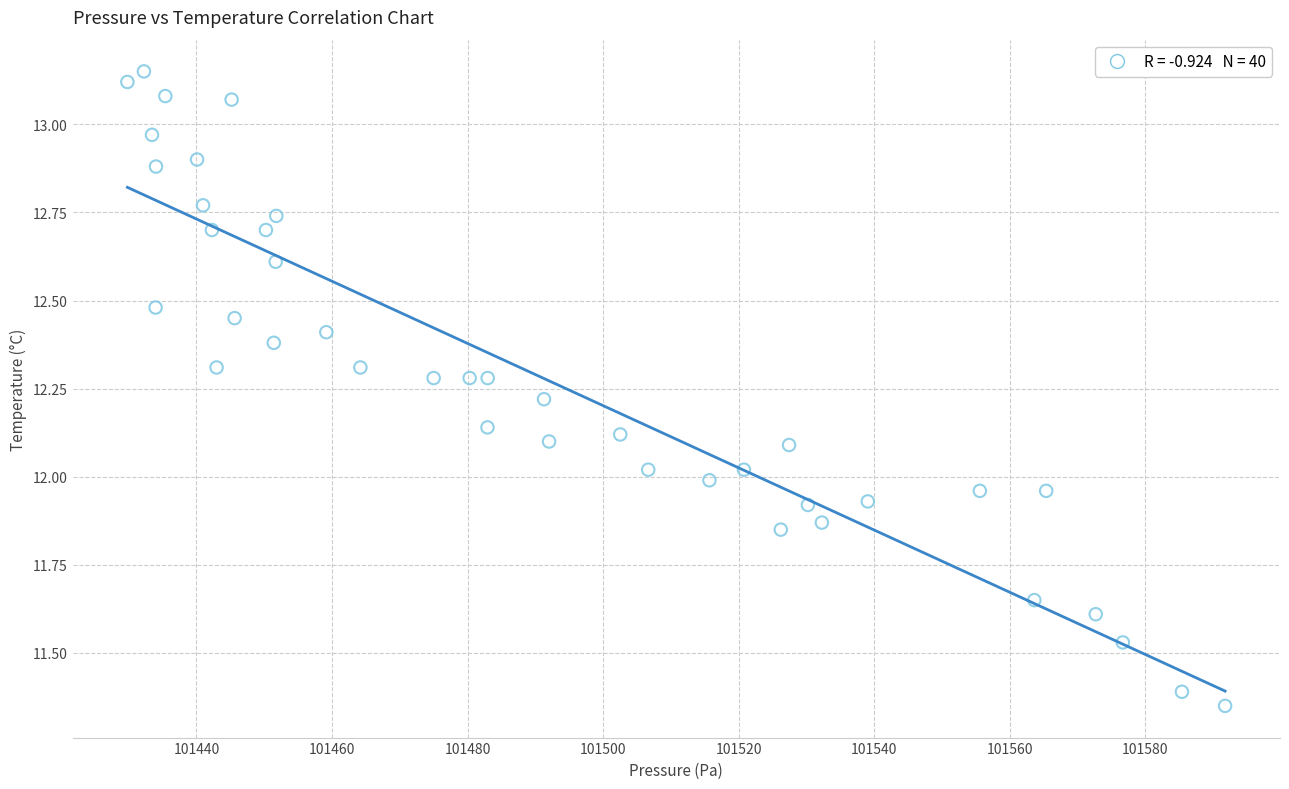

What is the range of X values (max minus min)?

162.0